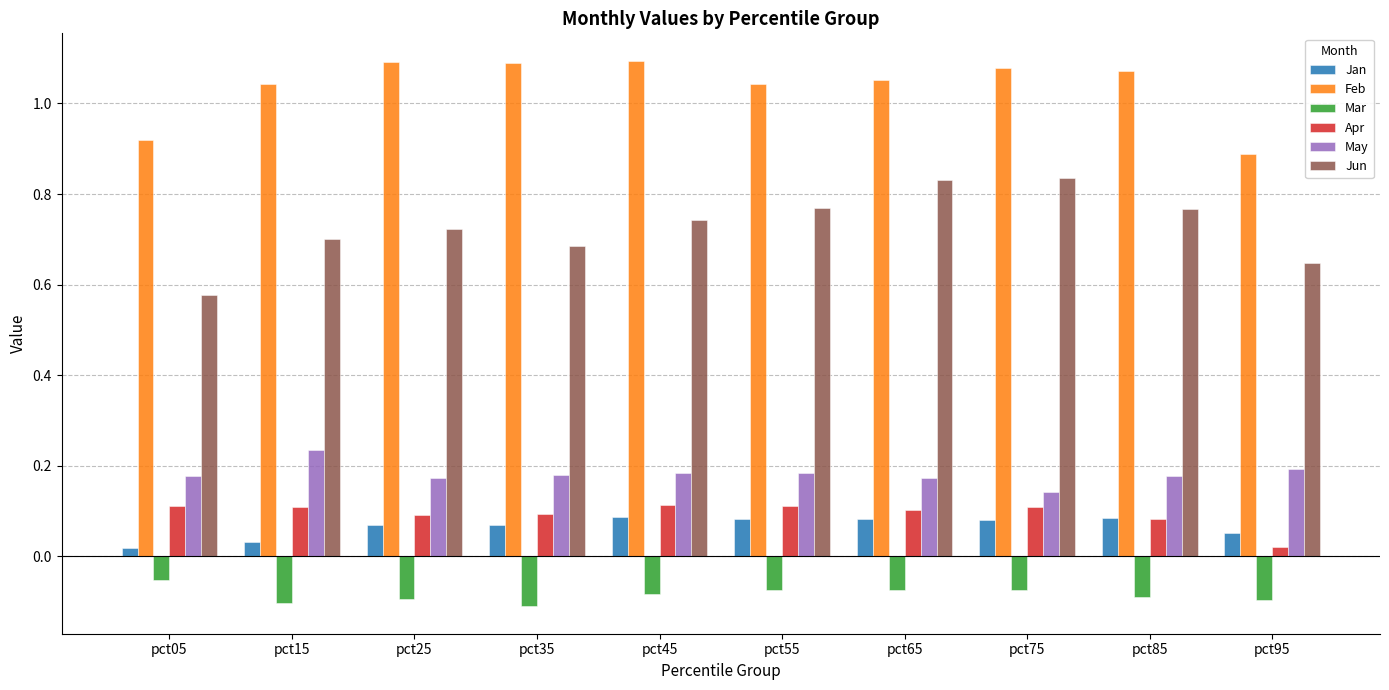

What is the spread (max minus min) of values at pct85?

1.2